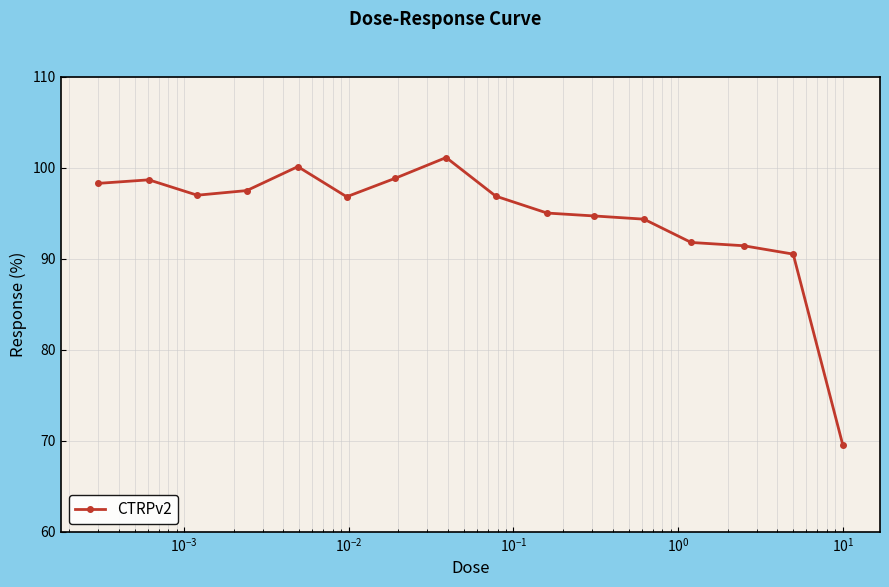

What is the value of the 10th point from the left?

95.0